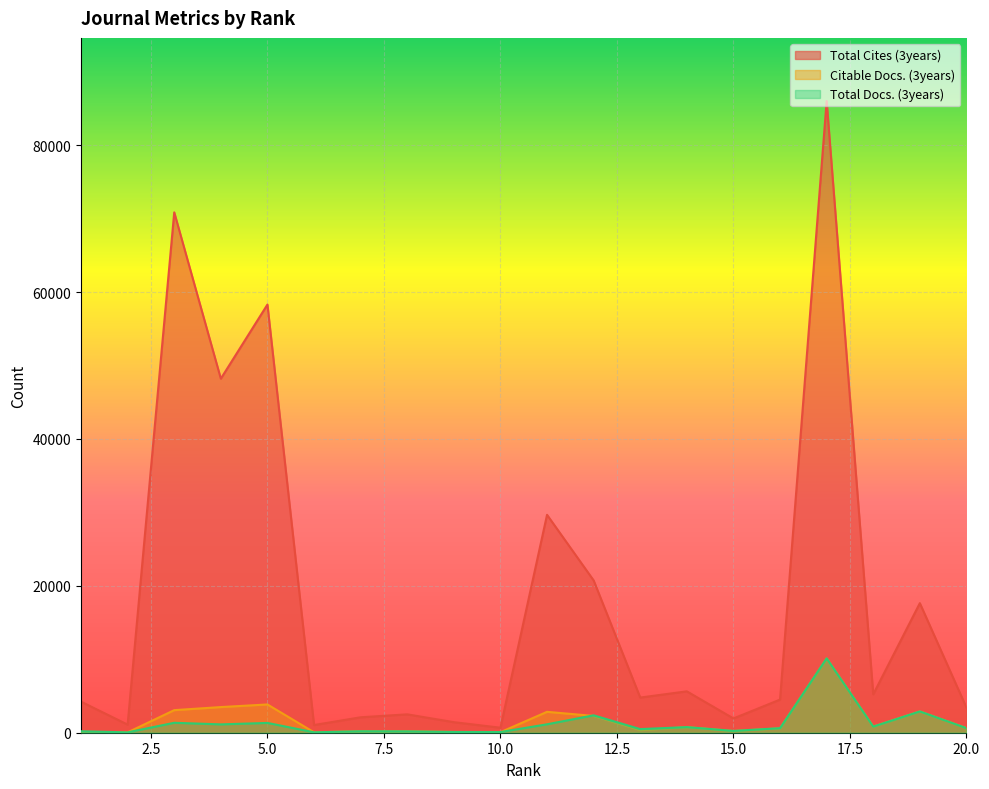

What is the difference between the maximum and minimum values in the Citable Docs. (3years) series?

10054